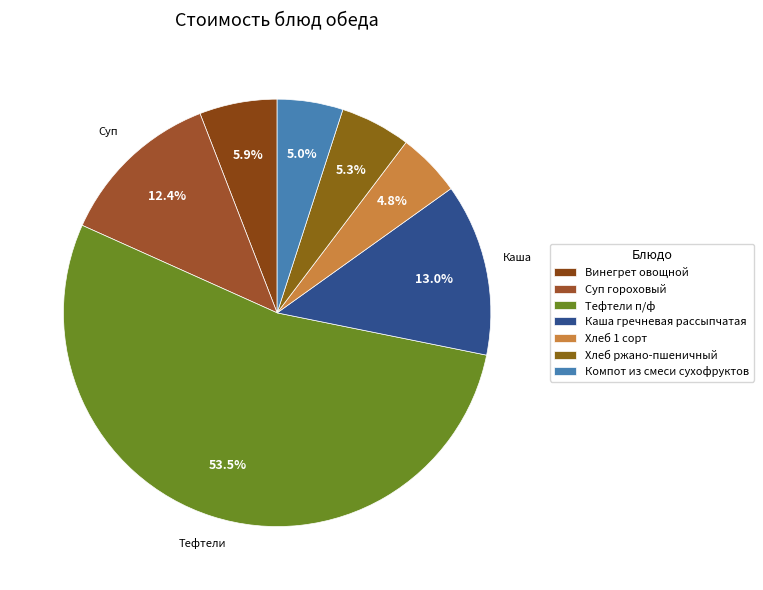

What percentage is the Компот из смеси сухофруктов slice, to the nearest percent?

5%